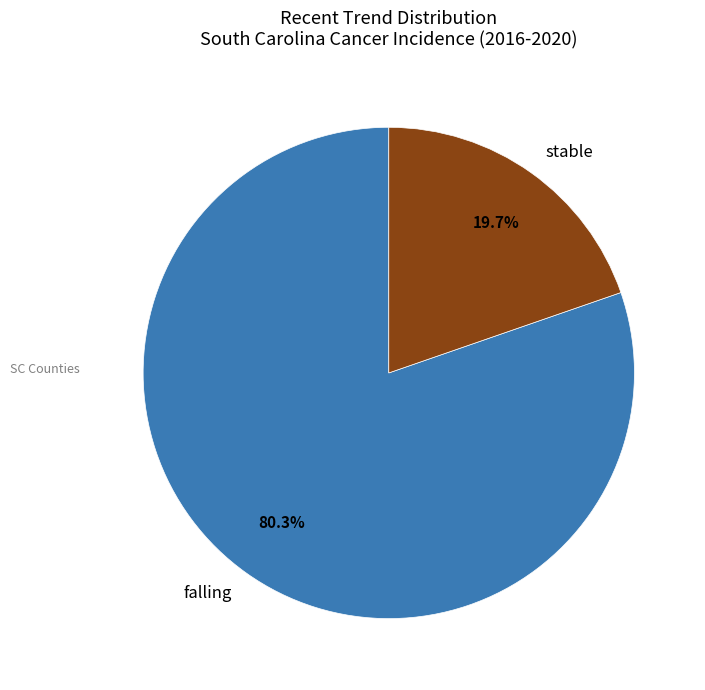

Rank the categories by value from highest to lowest.

falling, stable